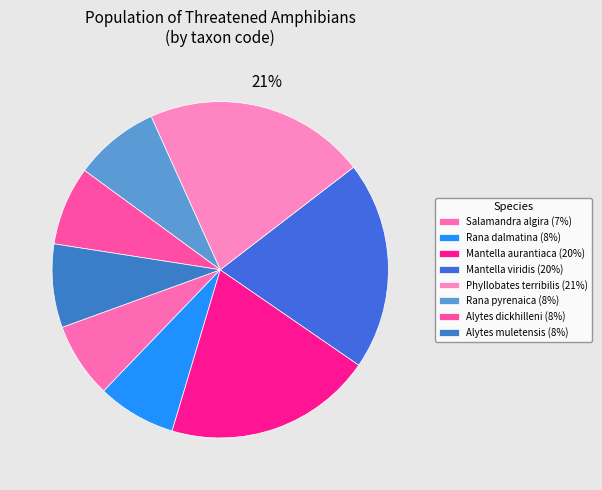

The Phyllobates terribilis slice represents 21% of the pie. True or false?

True